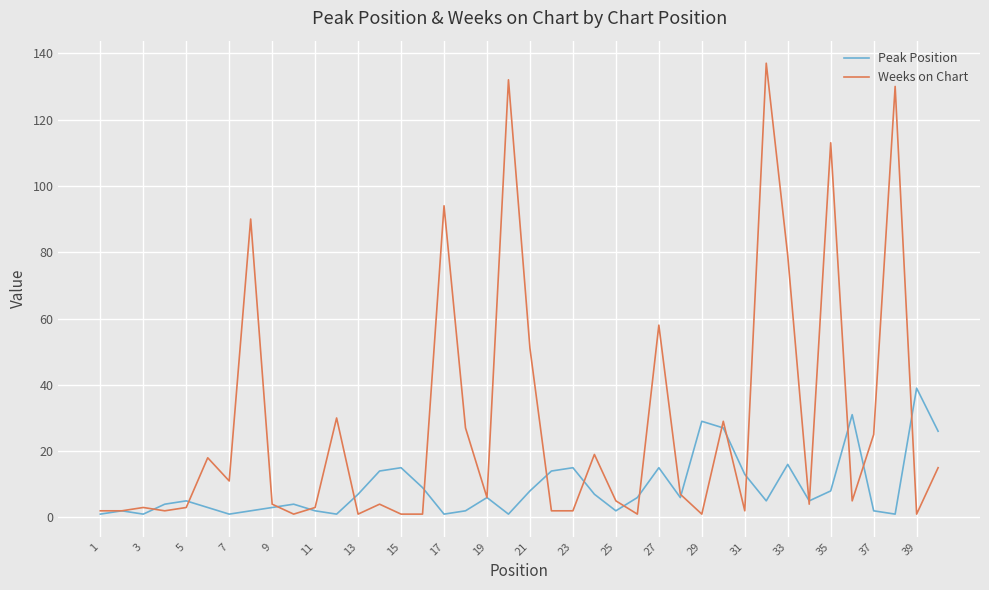

List the series in order of their peak value, lowest first.

Peak Position, Weeks on Chart